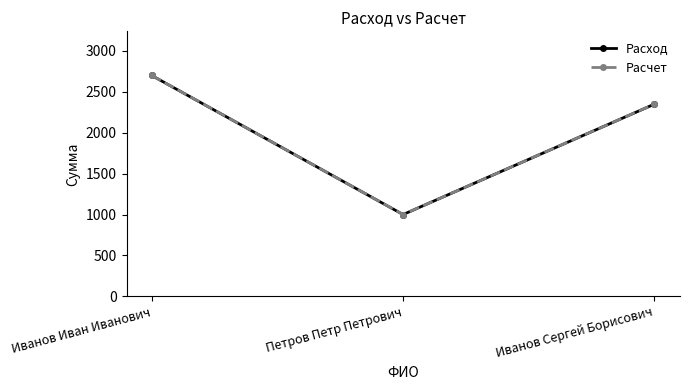

What is the sum of all Расход values?

6050